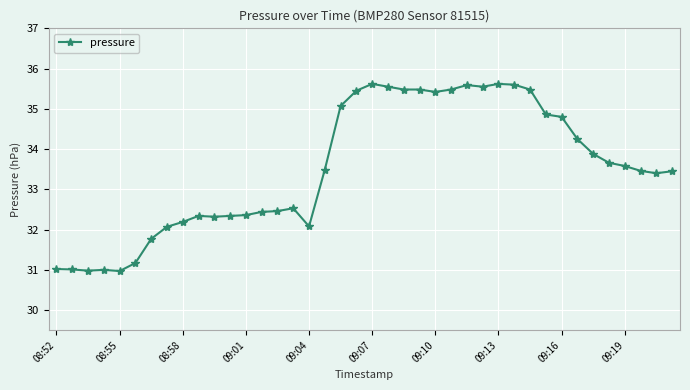

What is the maximum value shown in the chart?

35.6